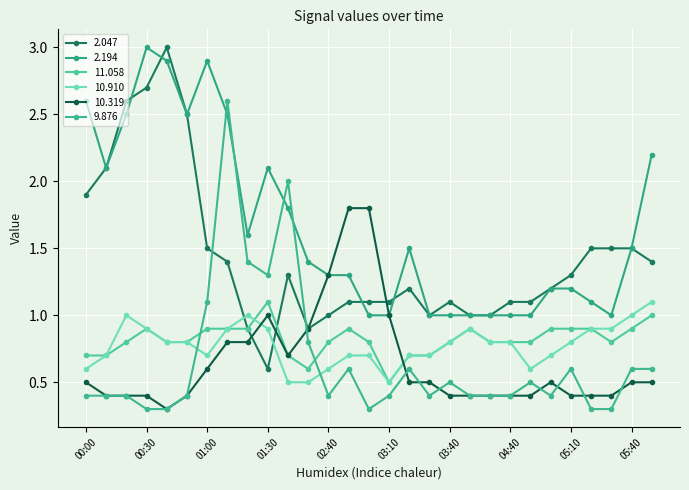

Which series has the largest range (max minus min)?

2.047